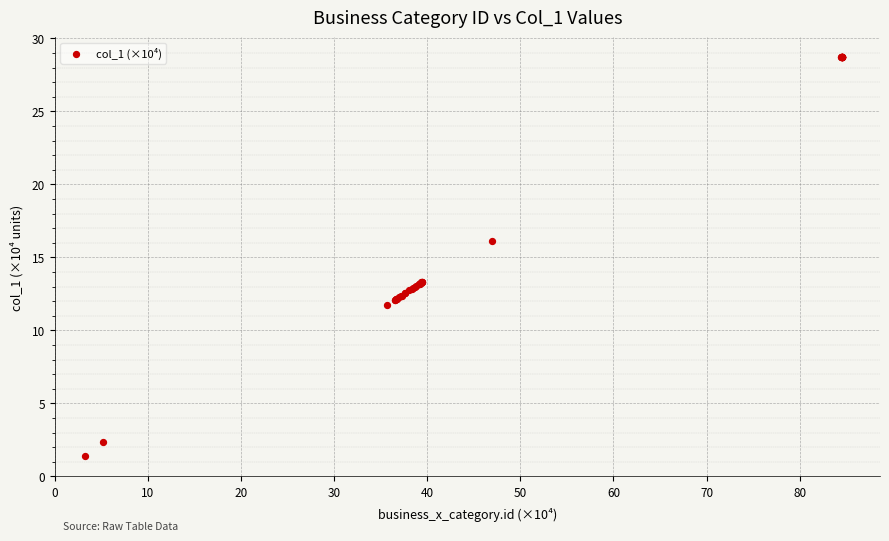

What Y value in the scatter plot is closest to 15?

16.1